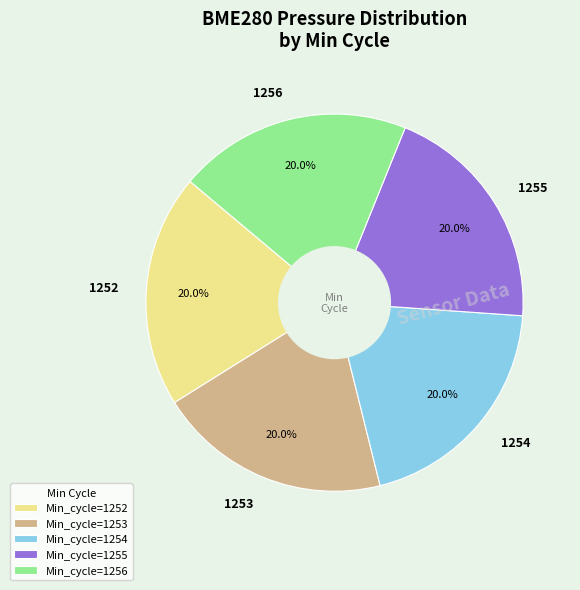

Approximately how many times larger is the value at 1255 compared to 1252?

1.0